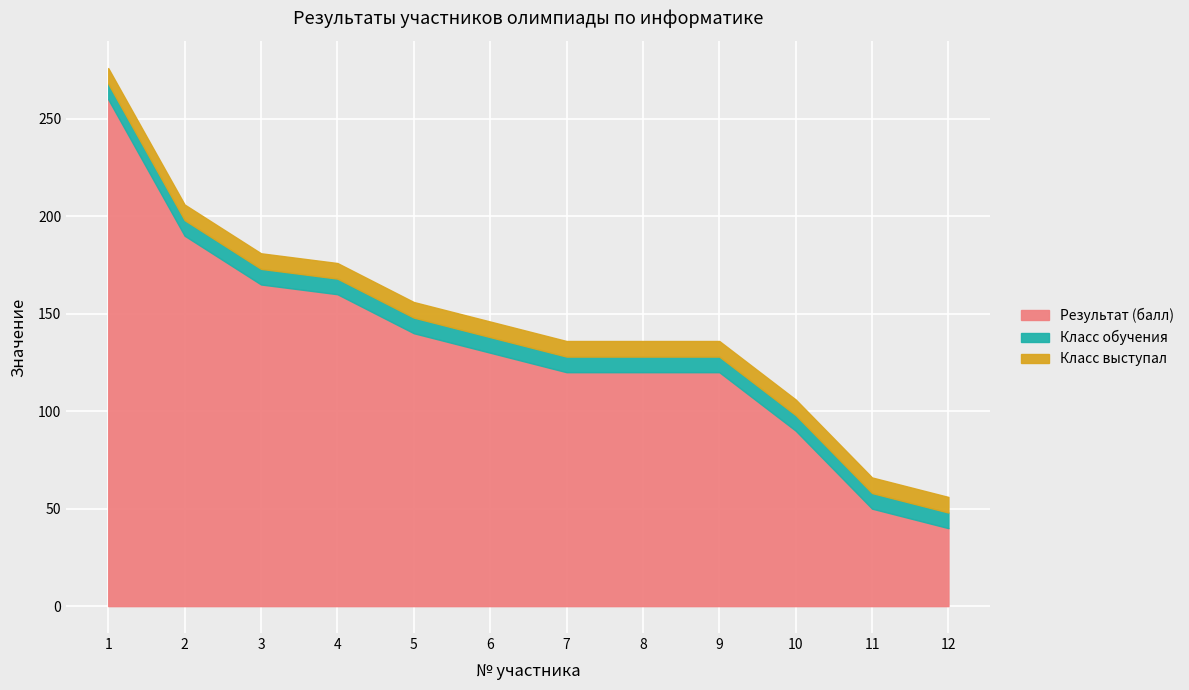

What is the spread (max minus min) of values at 1?

252